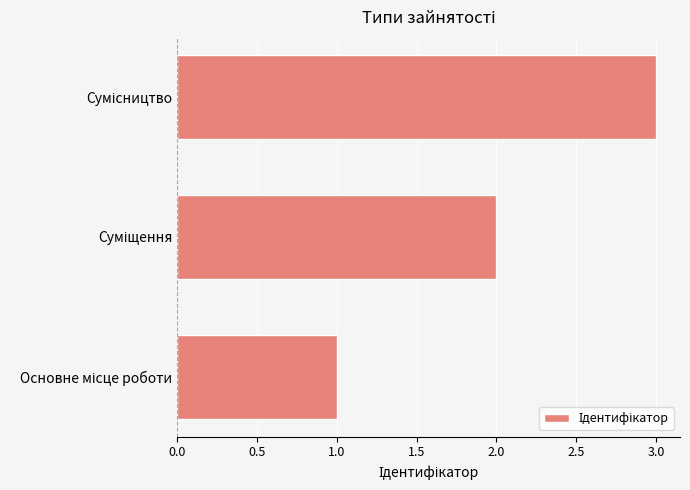

What is the sum of all values?

6